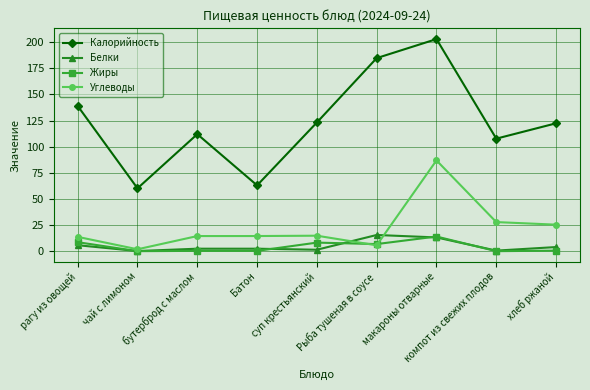

Is the value of Белки at компот из свежих плодов greater than the value of Жиры at макароны отварные?

No